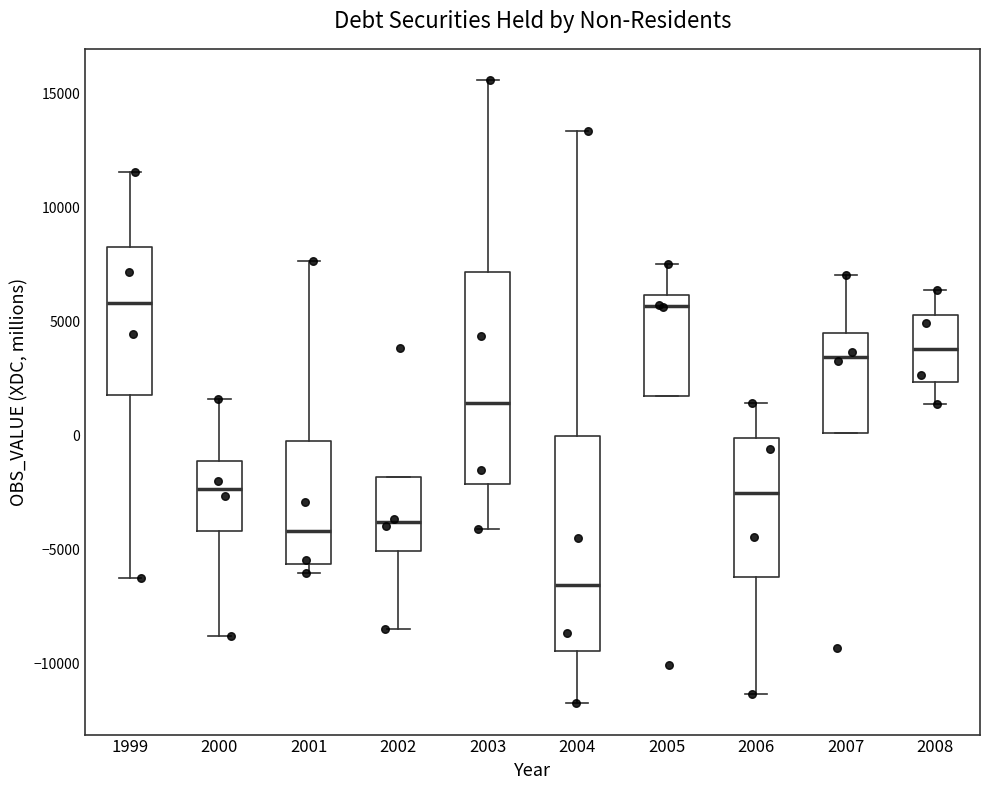

Reading left to right, transcribe this box plot: for each box, give where its median line is, the range the box spans, and where its two whiskers end, as read against the y-axis. The values are not printed on the chart, so give them approximately, as read against the axis.

1999: median 6000, box 2000 to 8000, whiskers -6500 to 11500
2000: median -2500, box -4000 to -1000, whiskers -9000 to 1500
2001: median -4000, box -5500 to -500, whiskers -6000 to 7500
2002: median -4000, box -5000 to -2000, whiskers -8500 to -2000
2003: median 1500, box -2000 to 7000, whiskers -4000 to 15500
2004: median -6500, box -9500 to 0, whiskers -12000 to 13500
2005: median 5500, box 1500 to 6000, whiskers 1500 to 7500
2006: median -2500, box -6000 to 0, whiskers -11500 to 1500
2007: median 3500, box 0 to 4500, whiskers 0 to 7000
2008: median 4000, box 2500 to 5500, whiskers 1500 to 6500